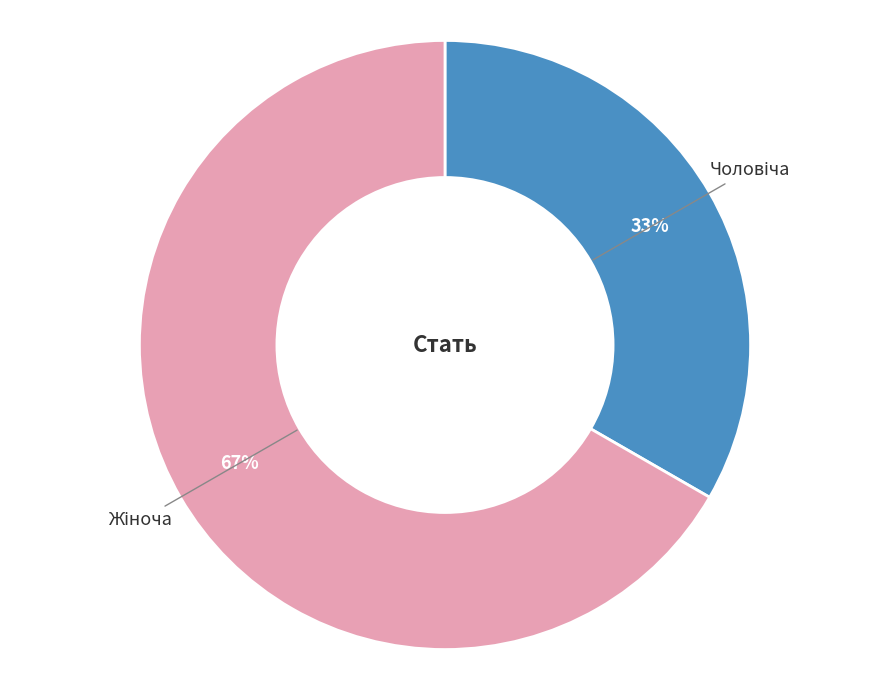

To the nearest percent, what is the average slice percentage?

50%